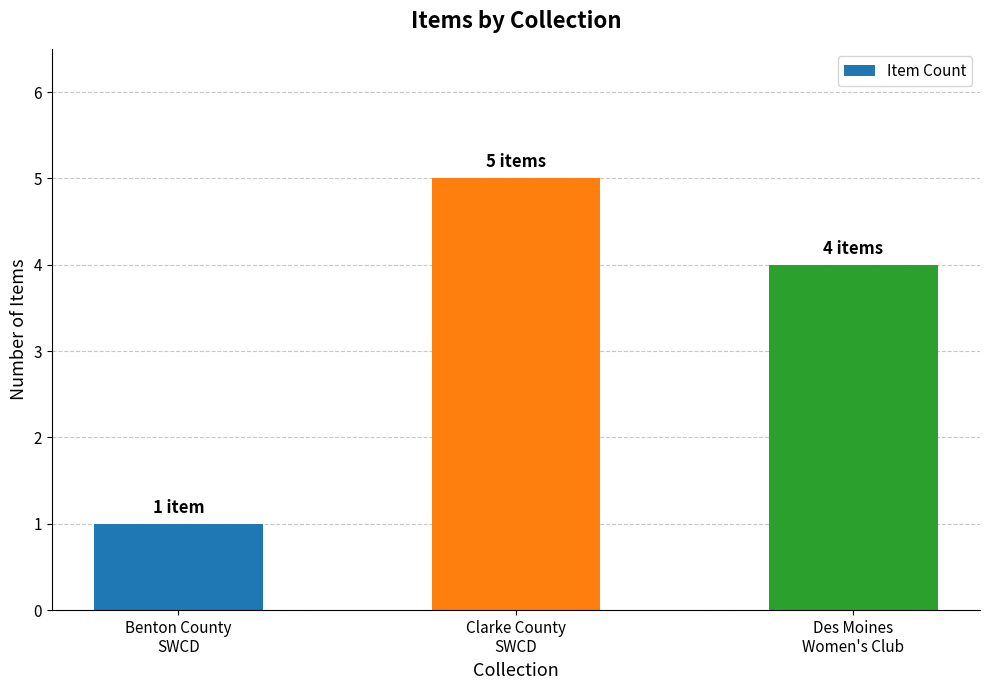

Is it true that the value at Clarke County
SWCD is 3?

False